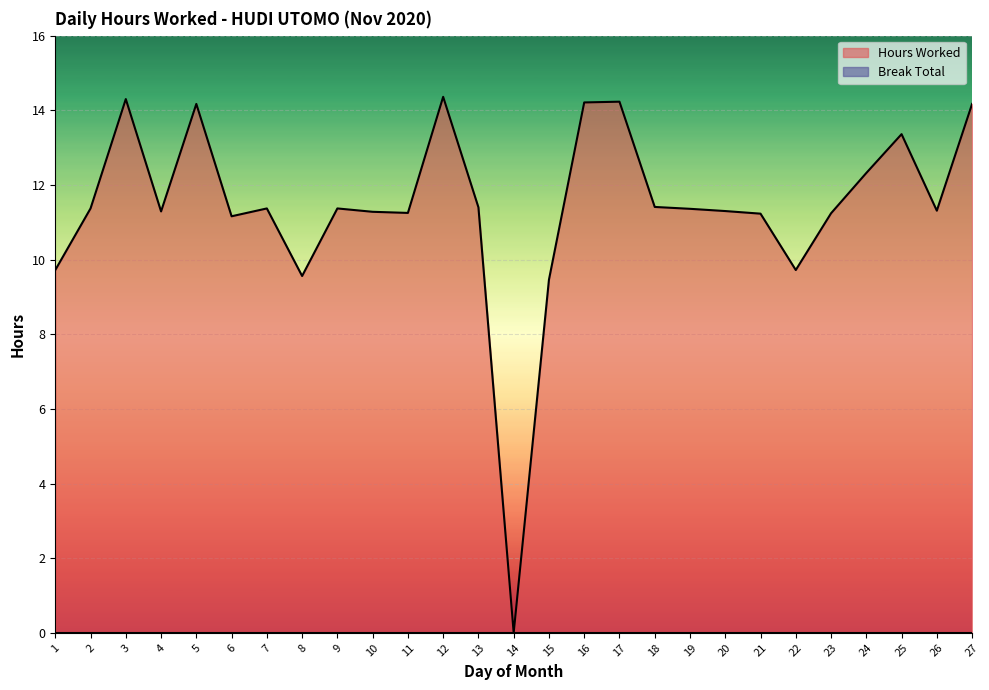

Rank the categories by value from highest to lowest.

12, 3, 17, 16, 5, 27, 25, 24, 18, 13, 2, 7, 9, 19, 26, 20, 4, 10, 11, 23, 21, 6, 1, 22, 8, 15, 14